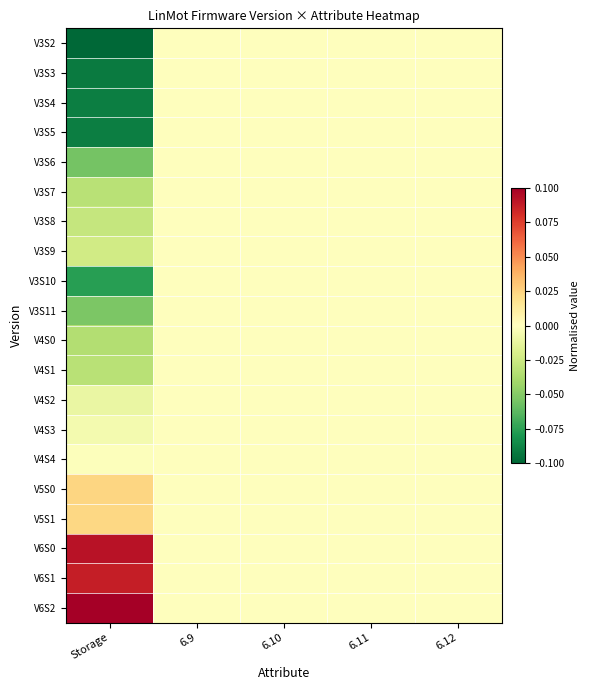

At 6.9, list the series in order from smallest to largest.

V3S2, V3S3, V3S4, V3S5, V3S6, V3S7, V3S8, V3S9, V3S10, V3S11, V4S0, V4S1, V4S2, V4S3, V4S4, V5S0, V5S1, V6S0, V6S1, V6S2